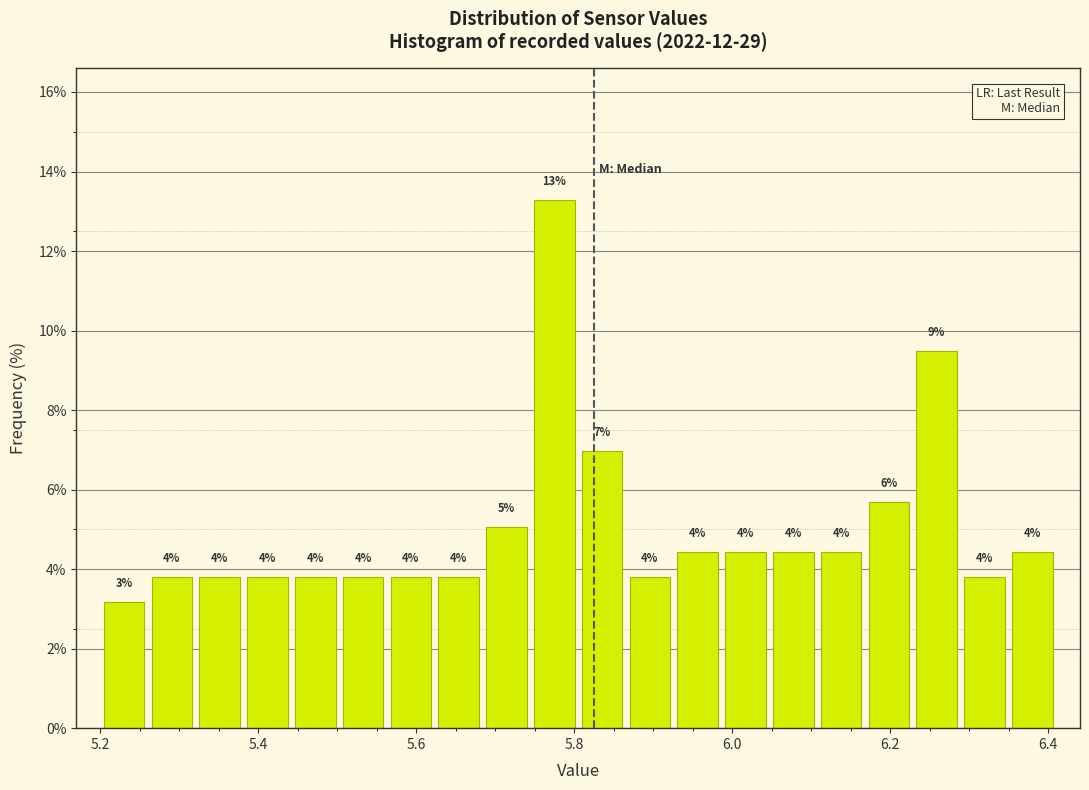

Around what value on the x-axis is the tallest bar? Give the approximate position of its centre, as read against the axis.

5.78